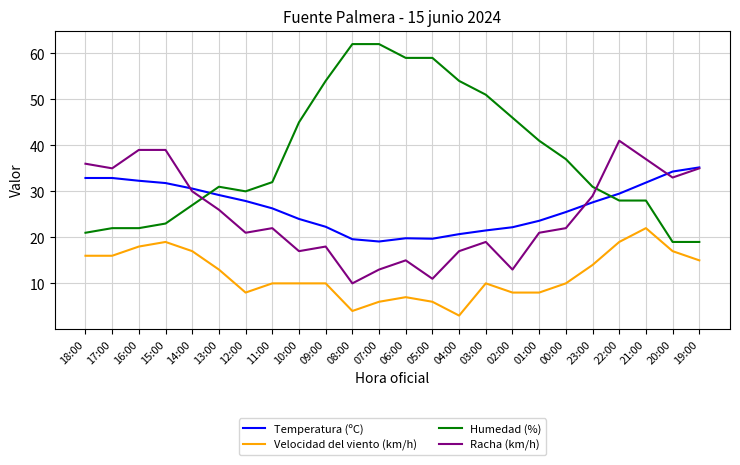

How many lines are shown in the chart?

4